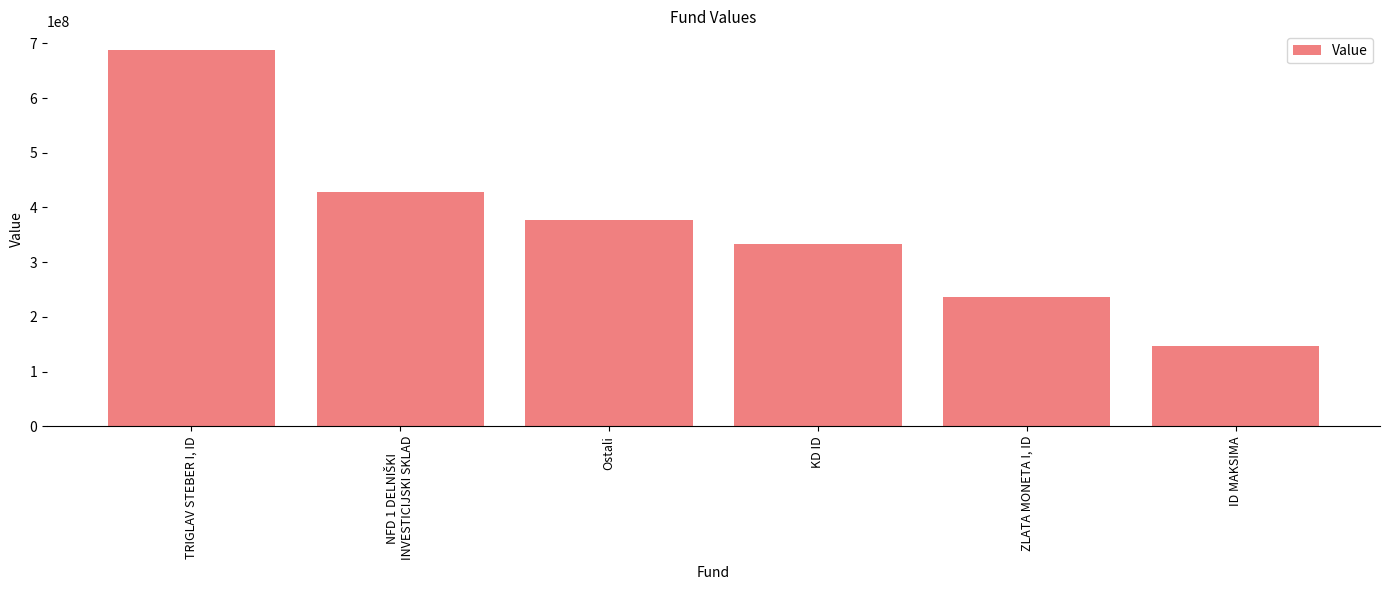

What is the ratio of the value at ID MAKSIMA to the value at KD ID?

0.4